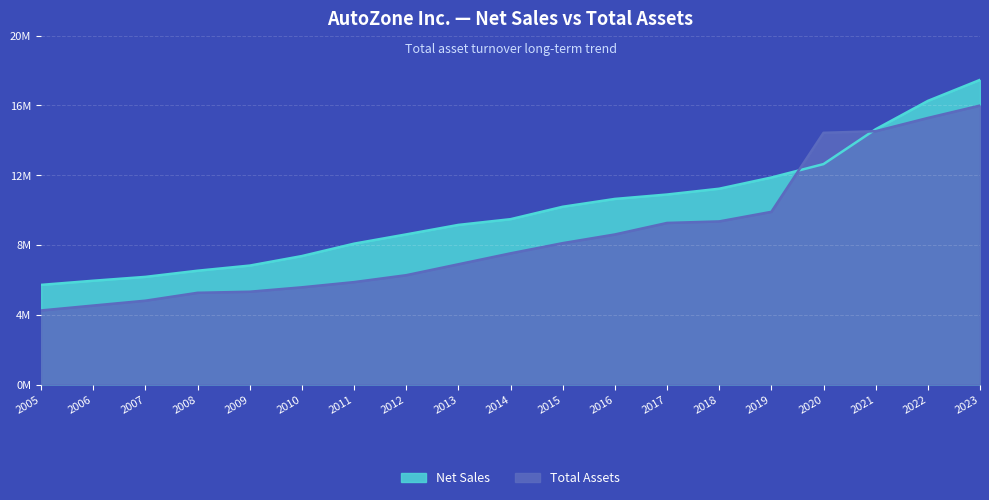

Reading right to left, list all the values displayed in this chart.

Net Sales: 2023=17457209	2022=16252230	2021=14629585	2020=12631967	2019=11863743	2018=11221077	2017=10888676	2016=10635676	2015=10187340	2014=9475313	2013=9147530	2012=8603863	2011=8072973	2010=7362618	2009=6816824	2008=6522705	2007=6169804	2006=5948355	2005=5710882
Total Assets: 2023=15985878	2022=15275043	2021=14516199	2020=14423872	2019=9895913	2018=9346980	2017=9259781	2016=8599787	2015=8102349	2014=7517858	2013=6892089	2012=6265639	2011=5869602	2010=5571594	2009=5318405	2008=5257112	2007=4804709	2006=4526306	2005=4245257